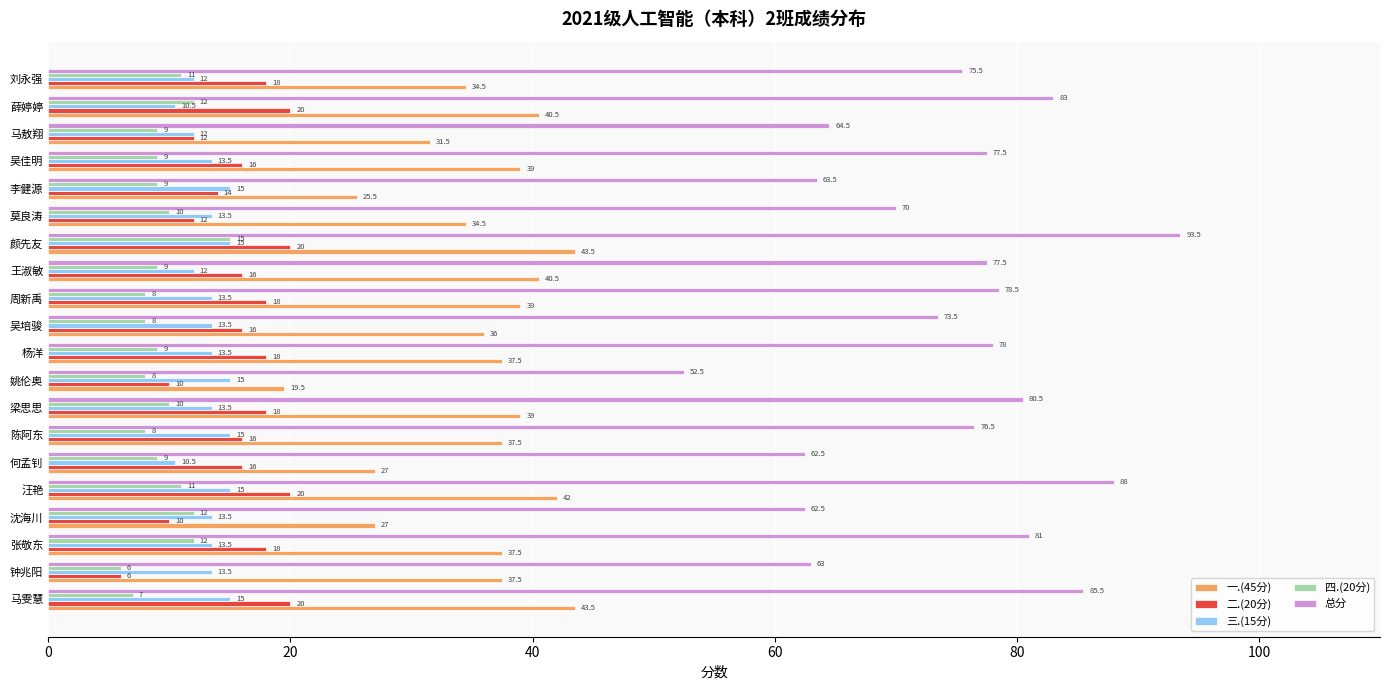

What is the spread (max minus min) of values at 汪艳?

77.0